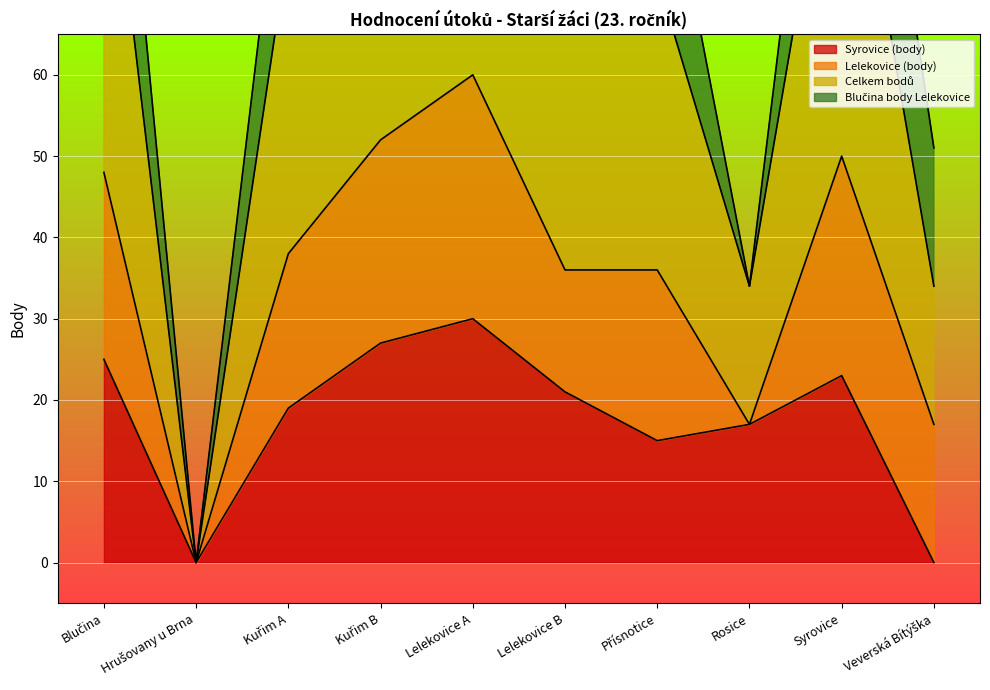

At which label does Syrovice (body) first exceed 21?

Blučina